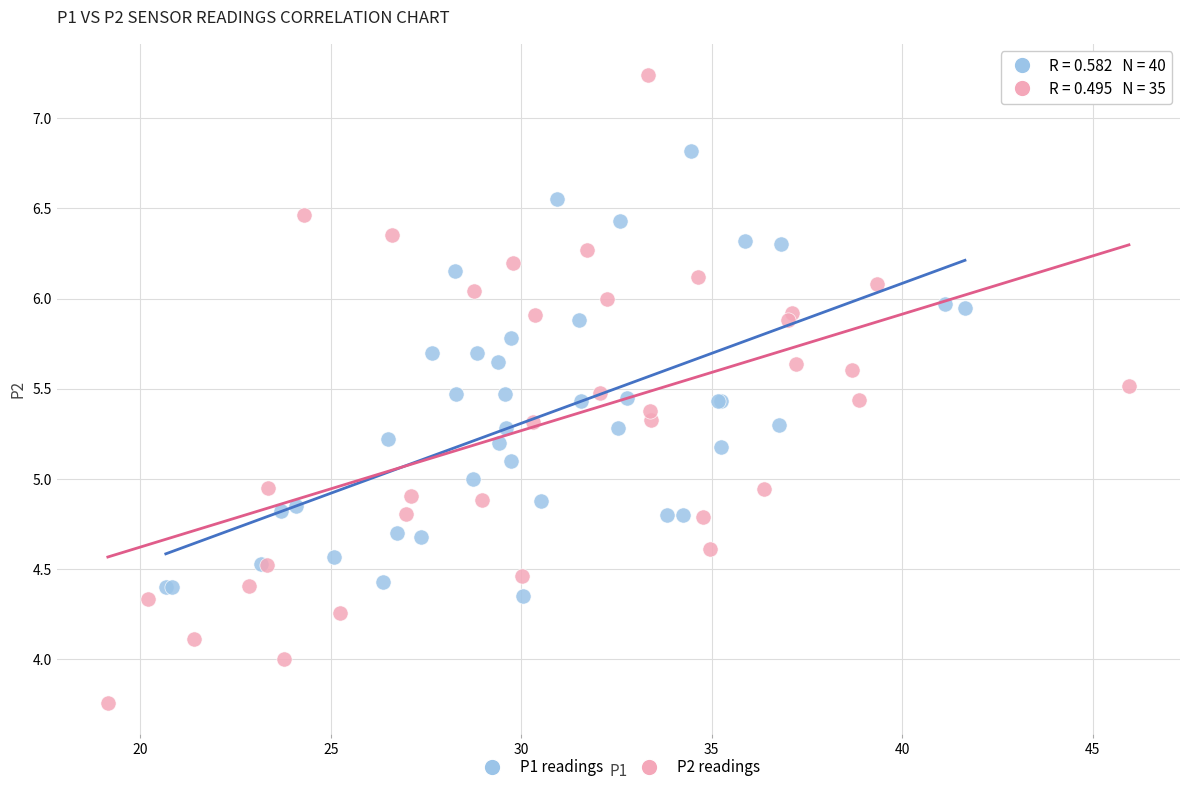

Which series has the widest spread of Y values?

P2 readings